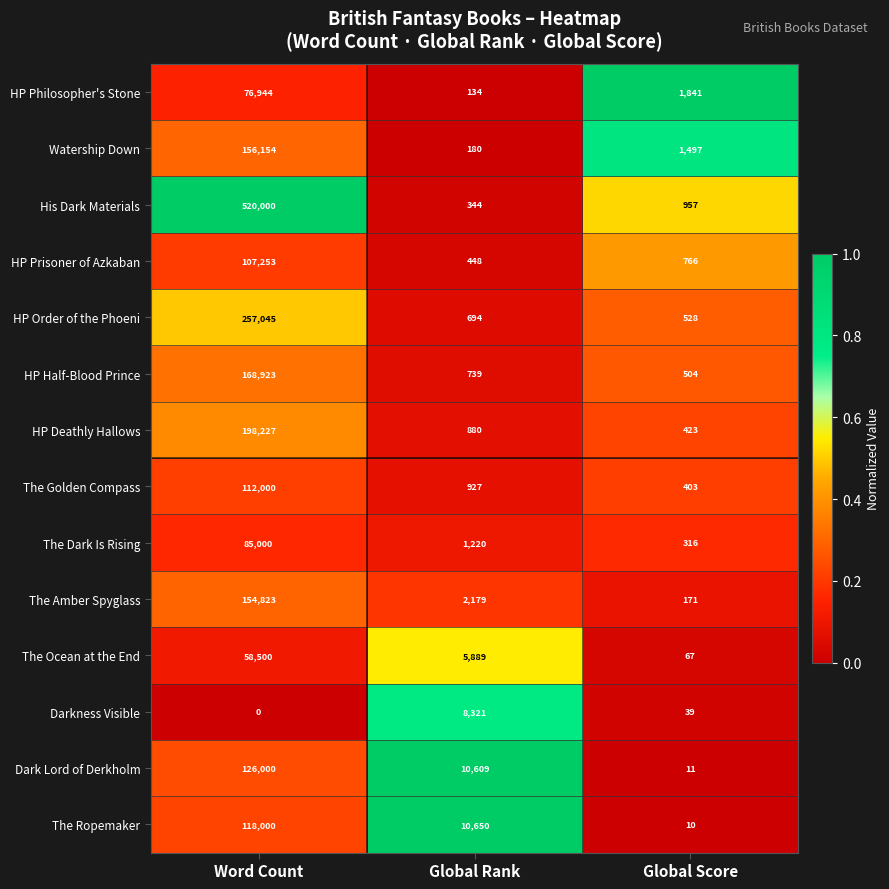

At which category is the sum across all series the highest?

Word Count